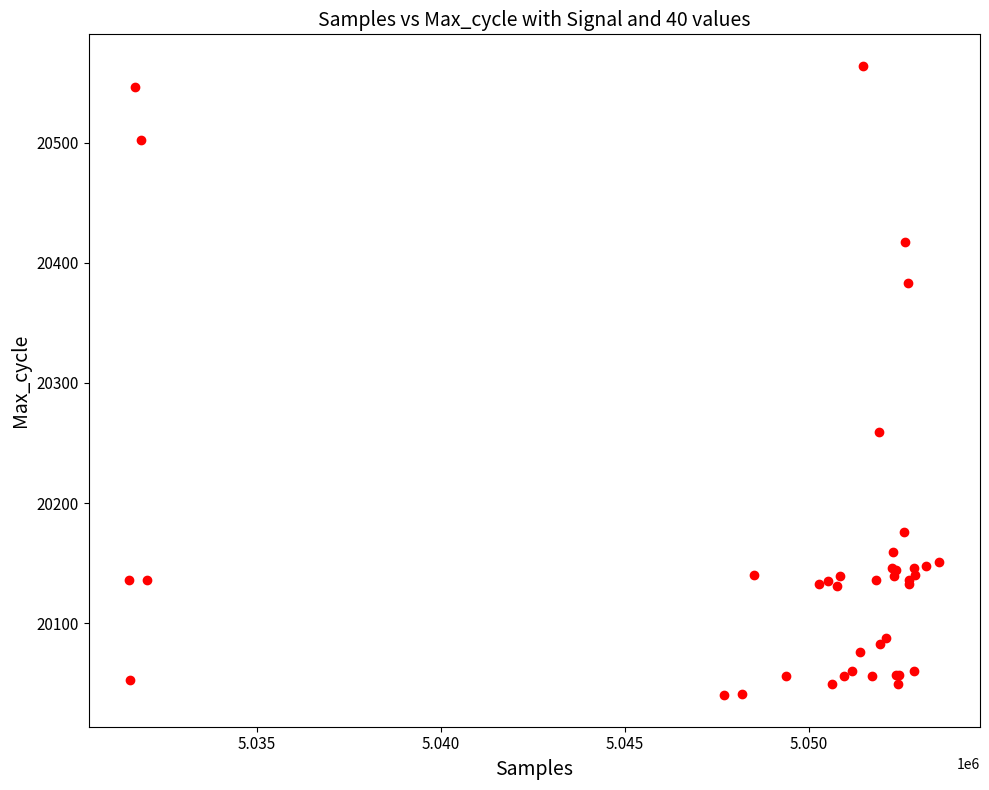

What Y value in the scatter plot is closest to 20302?

20259